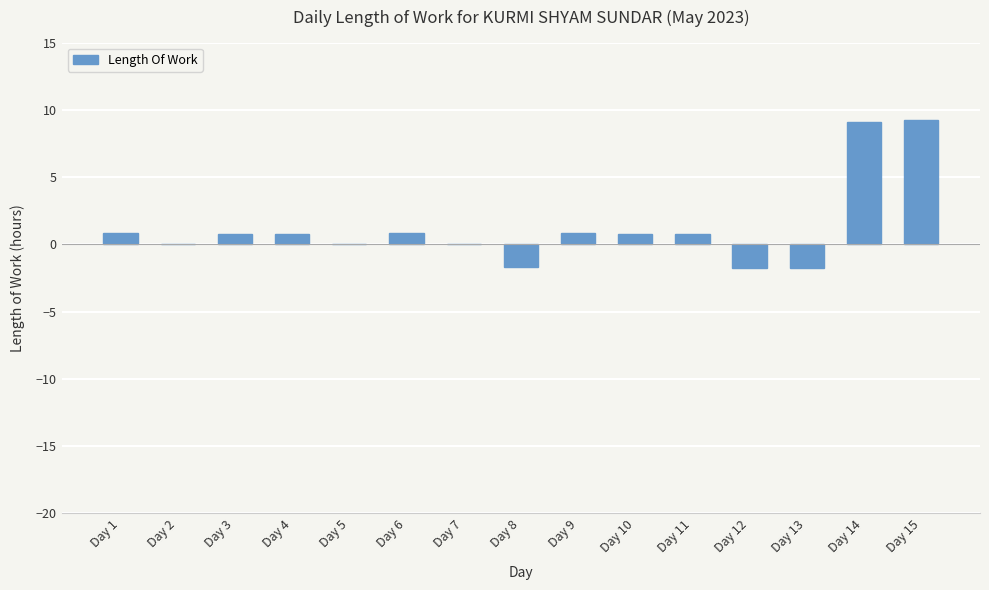

Count the number of data series in this chart.

1